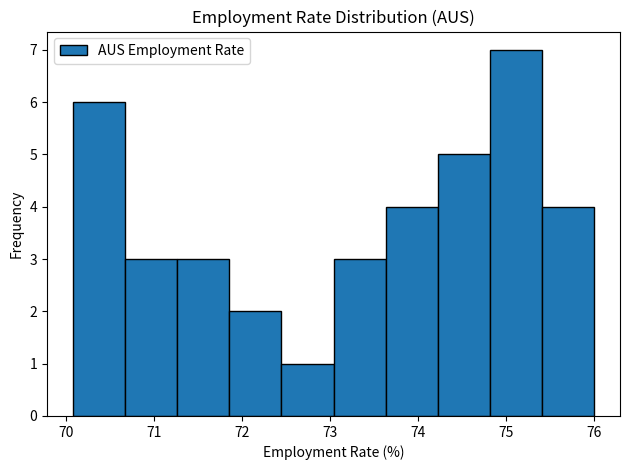

How tall is the bar that spans 70.7 to 71.3 on the x-axis? Neither the bar edges nor the heights are printed on the chart, so give them approximately, as read against the axes.

3